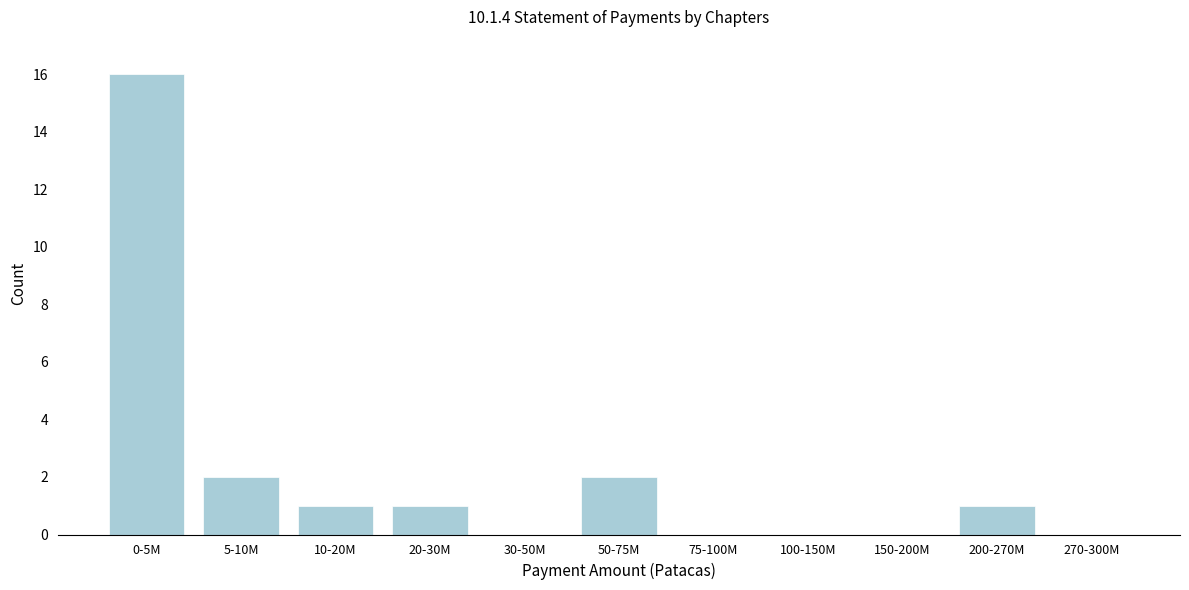

Reading left to right, what are all the values shown in this chart?

0-5M=16	5-10M=2	10-20M=1	20-30M=1	30-50M=0	50-75M=2	75-100M=0	100-150M=0	150-200M=0	200-270M=1	270-300M=0